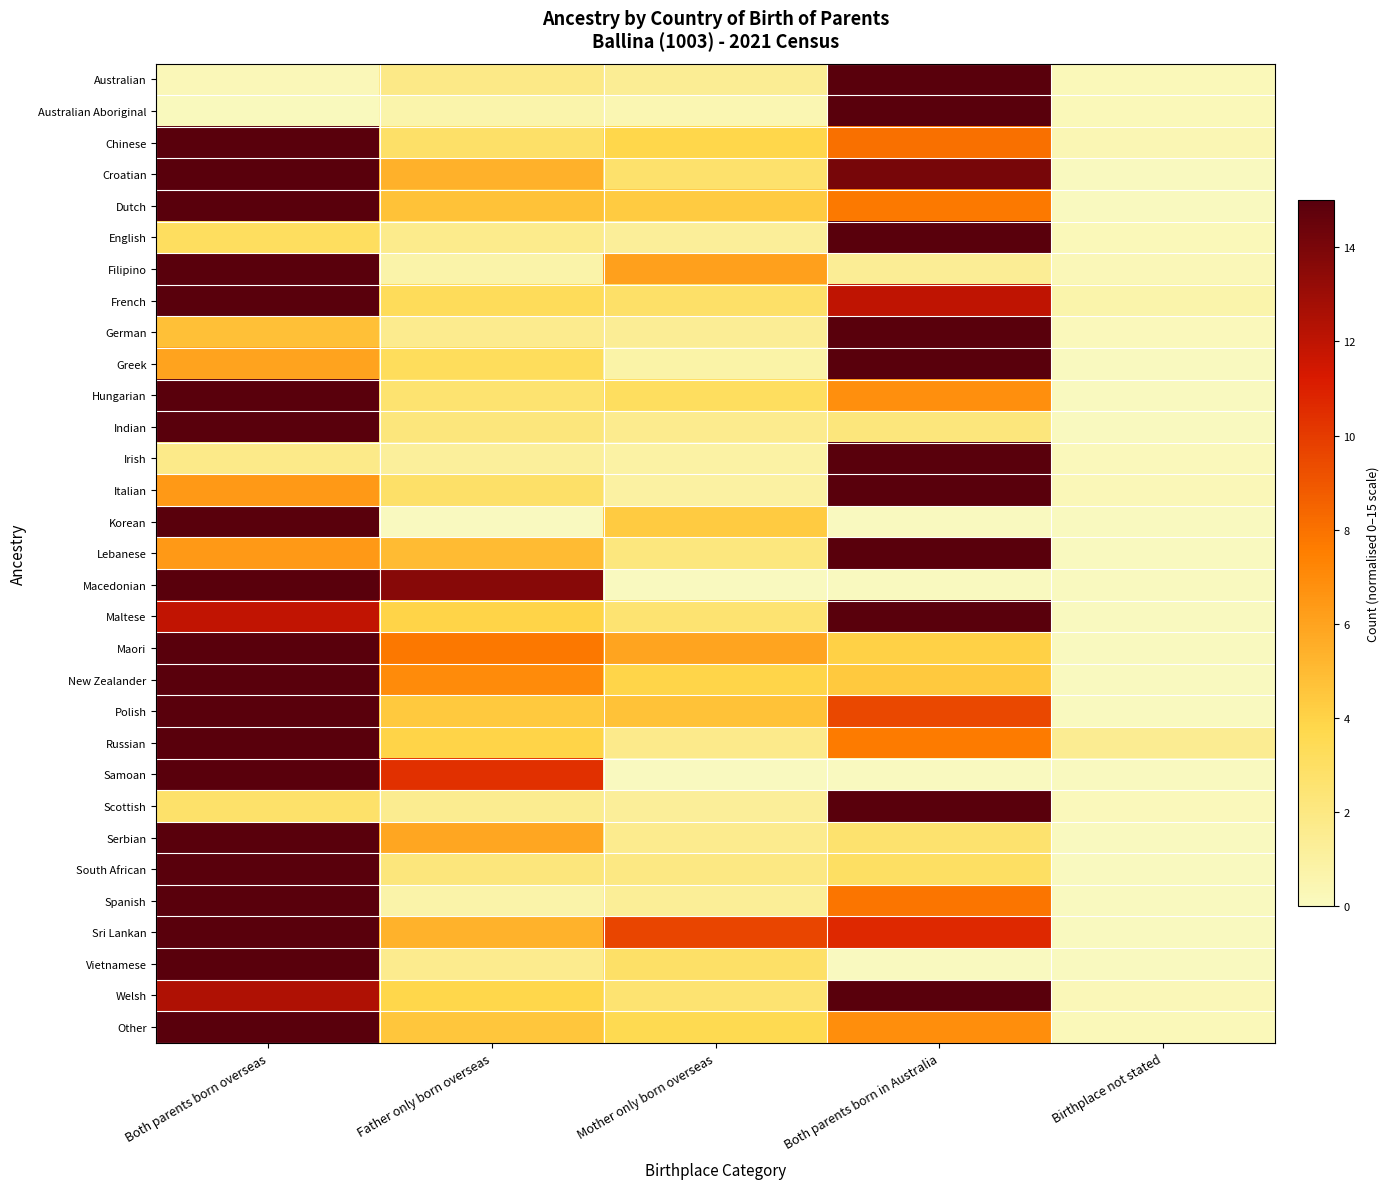

Reading left to right, transcribe all the data shown in this chart.

Australian: Both parents born overseas=0.3	Father only born overseas=1.9	Mother only born overseas=1.4	Both parents born in Australia=15.0	Birthplace not stated=0.2
Australian Aboriginal: Both parents born overseas=0.1	Father only born overseas=0.7	Mother only born overseas=0.4	Both parents born in Australia=15.0	Birthplace not stated=0.2
Chinese: Both parents born overseas=15.0	Father only born overseas=2.8	Mother only born overseas=3.8	Both parents born in Australia=8.0	Birthplace not stated=0.4
Croatian: Both parents born overseas=15.0	Father only born overseas=5.4	Mother only born overseas=2.7	Both parents born in Australia=14.1	Birthplace not stated=0.0
Dutch: Both parents born overseas=15.0	Father only born overseas=4.7	Mother only born overseas=4.3	Both parents born in Australia=7.7	Birthplace not stated=0.0
English: Both parents born overseas=3.1	Father only born overseas=1.7	Mother only born overseas=1.2	Both parents born in Australia=15.0	Birthplace not stated=0.2
Filipino: Both parents born overseas=15.0	Father only born overseas=0.7	Mother only born overseas=6.1	Both parents born in Australia=1.4	Birthplace not stated=0.3
French: Both parents born overseas=15.0	Father only born overseas=3.3	Mother only born overseas=2.8	Both parents born in Australia=12.0	Birthplace not stated=0.7
German: Both parents born overseas=4.8	Father only born overseas=1.6	Mother only born overseas=1.4	Both parents born in Australia=15.0	Birthplace not stated=0.2
Greek: Both parents born overseas=6.0	Father only born overseas=3.2	Mother only born overseas=0.8	Both parents born in Australia=15.0	Birthplace not stated=0.0
Hungarian: Both parents born overseas=15.0	Father only born overseas=2.6	Mother only born overseas=3.2	Both parents born in Australia=6.8	Birthplace not stated=0.0
Indian: Both parents born overseas=15.0	Father only born overseas=2.2	Mother only born overseas=1.6	Both parents born in Australia=2.2	Birthplace not stated=0.0
Irish: Both parents born overseas=1.8	Father only born overseas=1.2	Mother only born overseas=0.9	Both parents born in Australia=15.0	Birthplace not stated=0.2
Italian: Both parents born overseas=6.4	Father only born overseas=2.8	Mother only born overseas=1.0	Both parents born in Australia=15.0	Birthplace not stated=0.3
Korean: Both parents born overseas=15.0	Father only born overseas=0.0	Mother only born overseas=4.3	Both parents born in Australia=0.0	Birthplace not stated=0.0
Lebanese: Both parents born overseas=6.4	Father only born overseas=5.0	Mother only born overseas=2.1	Both parents born in Australia=15.0	Birthplace not stated=0.0
Macedonian: Both parents born overseas=15.0	Father only born overseas=13.6	Mother only born overseas=0.0	Both parents born in Australia=0.0	Birthplace not stated=0.0
Maltese: Both parents born overseas=11.9	Father only born overseas=4.0	Mother only born overseas=2.5	Both parents born in Australia=15.0	Birthplace not stated=0.0
Maori: Both parents born overseas=15.0	Father only born overseas=7.8	Mother only born overseas=5.9	Both parents born in Australia=4.1	Birthplace not stated=0.0
New Zealander: Both parents born overseas=15.0	Father only born overseas=7.0	Mother only born overseas=3.9	Both parents born in Australia=4.4	Birthplace not stated=0.0
Polish: Both parents born overseas=15.0	Father only born overseas=4.4	Mother only born overseas=4.7	Both parents born in Australia=9.5	Birthplace not stated=0.0
Russian: Both parents born overseas=15.0	Father only born overseas=3.9	Mother only born overseas=1.7	Both parents born in Australia=7.6	Birthplace not stated=1.5
Samoan: Both parents born overseas=15.0	Father only born overseas=10.4	Mother only born overseas=0.0	Both parents born in Australia=0.0	Birthplace not stated=0.0
Scottish: Both parents born overseas=2.8	Father only born overseas=1.6	Mother only born overseas=1.2	Both parents born in Australia=15.0	Birthplace not stated=0.1
Serbian: Both parents born overseas=15.0	Father only born overseas=5.9	Mother only born overseas=1.6	Both parents born in Australia=2.7	Birthplace not stated=0.0
South African: Both parents born overseas=15.0	Father only born overseas=2.2	Mother only born overseas=2.0	Both parents born in Australia=3.0	Birthplace not stated=0.0
Spanish: Both parents born overseas=15.0	Father only born overseas=0.7	Mother only born overseas=1.3	Both parents born in Australia=7.9	Birthplace not stated=0.0
Sri Lankan: Both parents born overseas=15.0	Father only born overseas=5.4	Mother only born overseas=9.6	Both parents born in Australia=10.7	Birthplace not stated=0.0
Vietnamese: Both parents born overseas=15.0	Father only born overseas=1.6	Mother only born overseas=2.9	Both parents born in Australia=0.0	Birthplace not stated=0.0
Welsh: Both parents born overseas=12.5	Father only born overseas=3.8	Mother only born overseas=2.5	Both parents born in Australia=15.0	Birthplace not stated=0.3
Other: Both parents born overseas=15.0	Father only born overseas=4.5	Mother only born overseas=3.6	Both parents born in Australia=6.9	Birthplace not stated=0.2